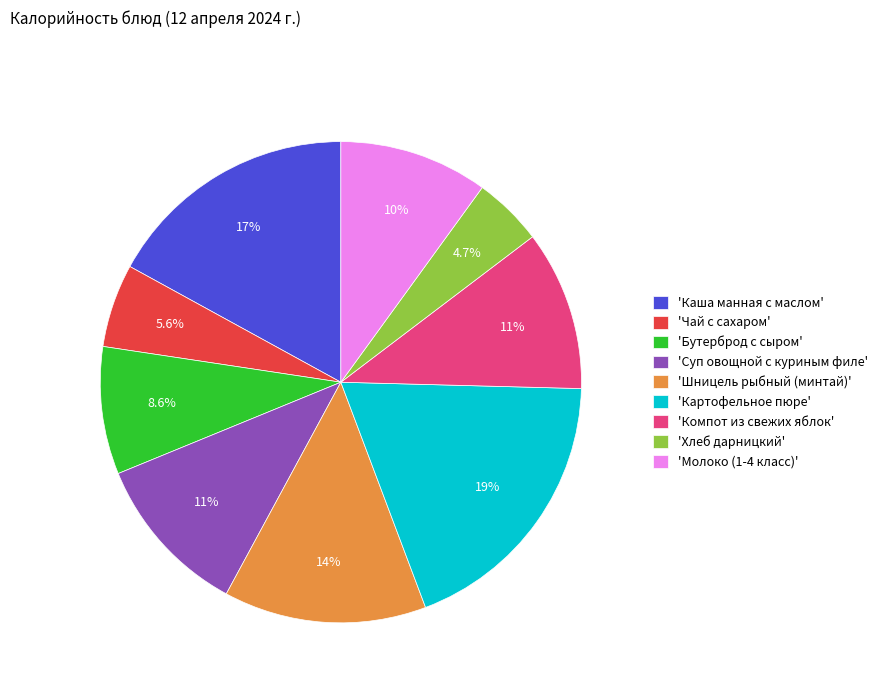

Which category has the biggest portion of the pie?

'Картофельное пюре'